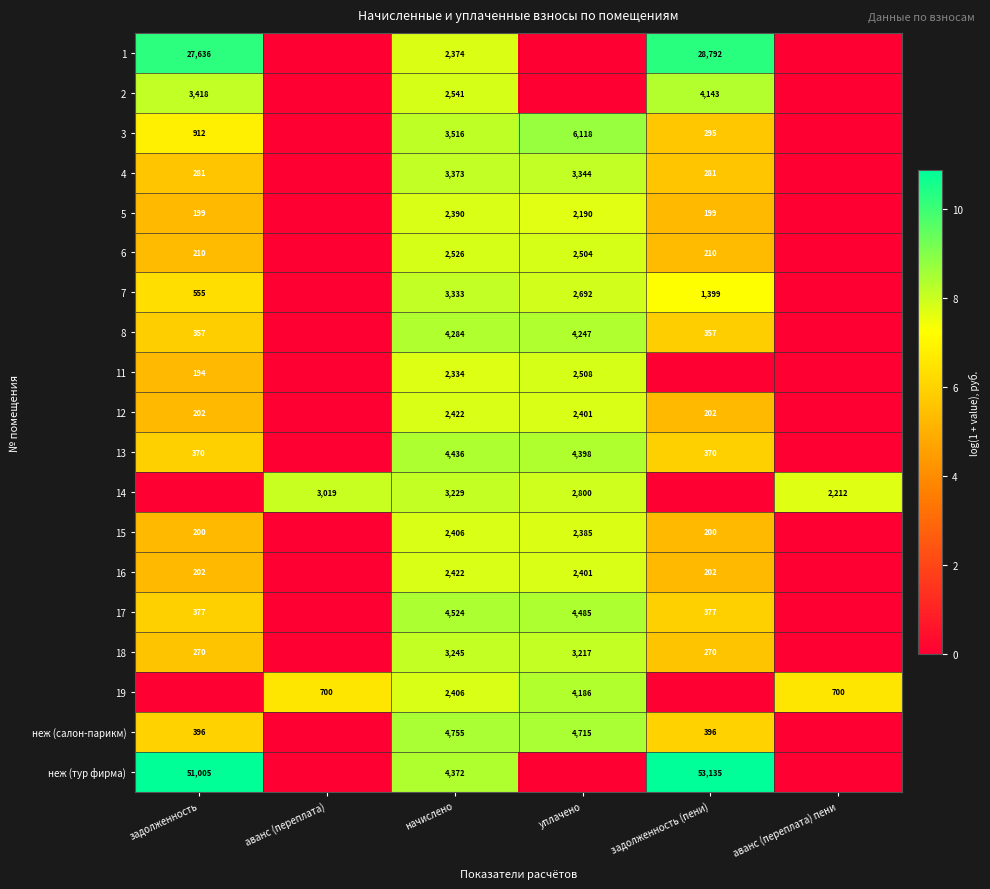

Is it true that 4 equals 3344 at уплачено?

True